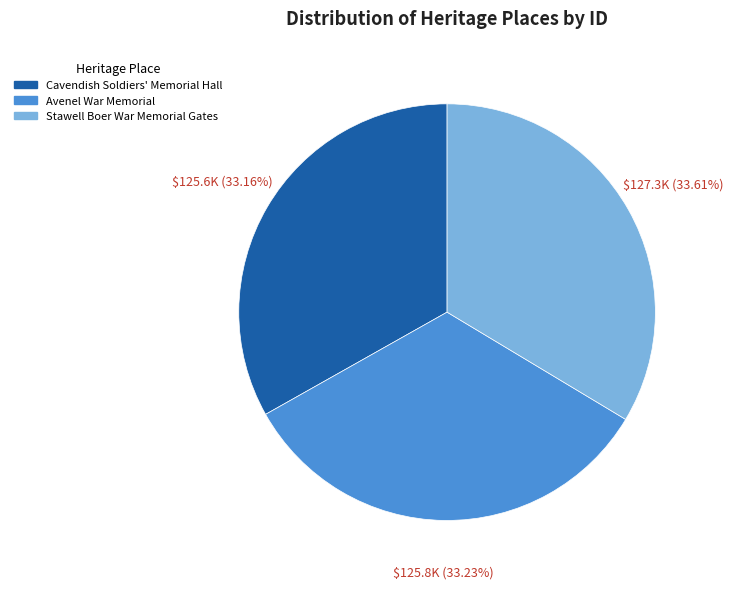

How much of the chart is everything except Stawell Boer War Memorial Gates?

66.4%